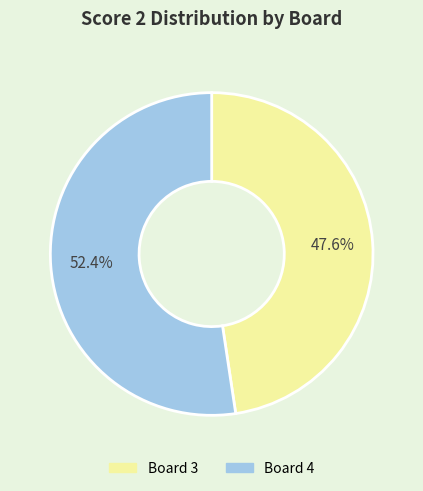

Is there any slice that represents more than half of the pie?

Yes